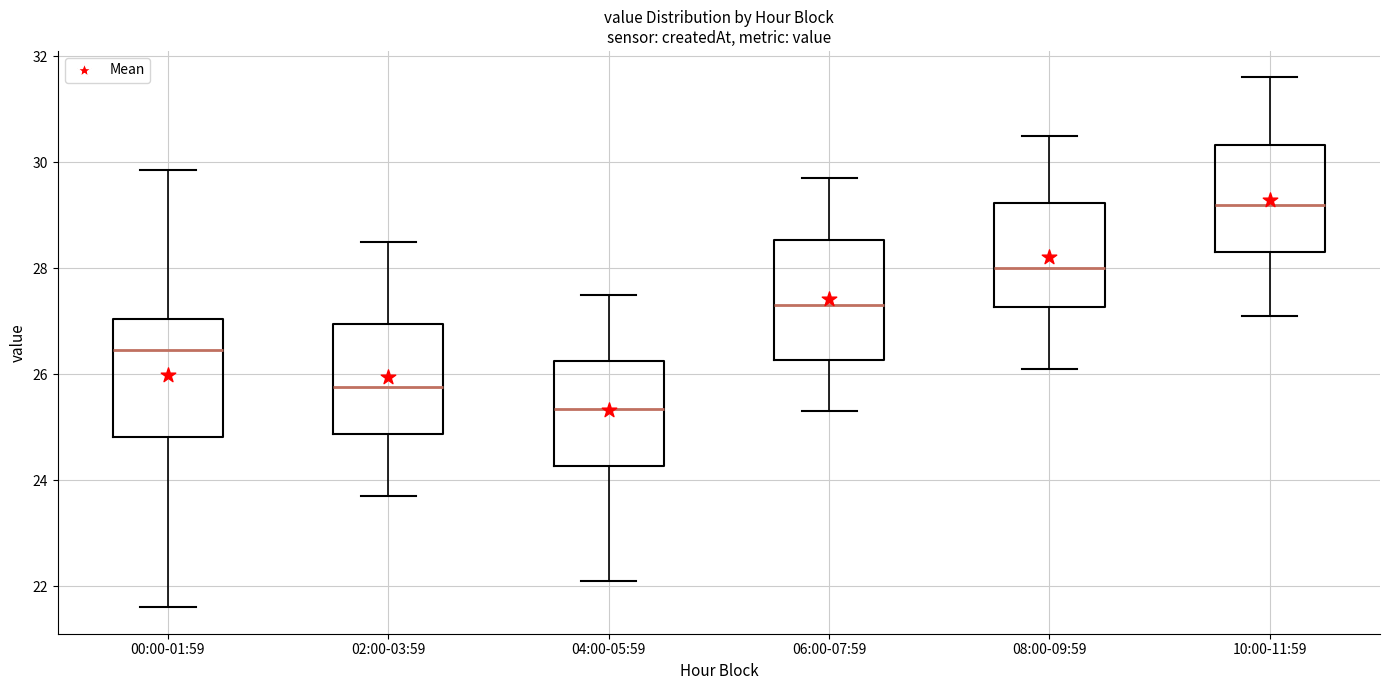

Which box has the highest median line?

10:00-11:59